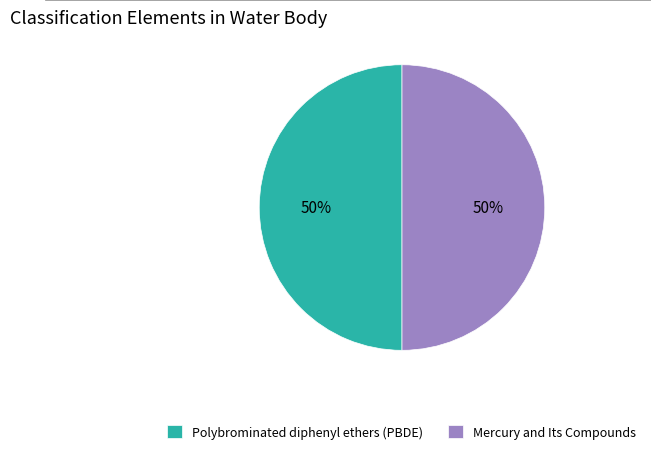

What percentage is the Polybrominated diphenyl ethers (PBDE) slice, to the nearest percent?

50%